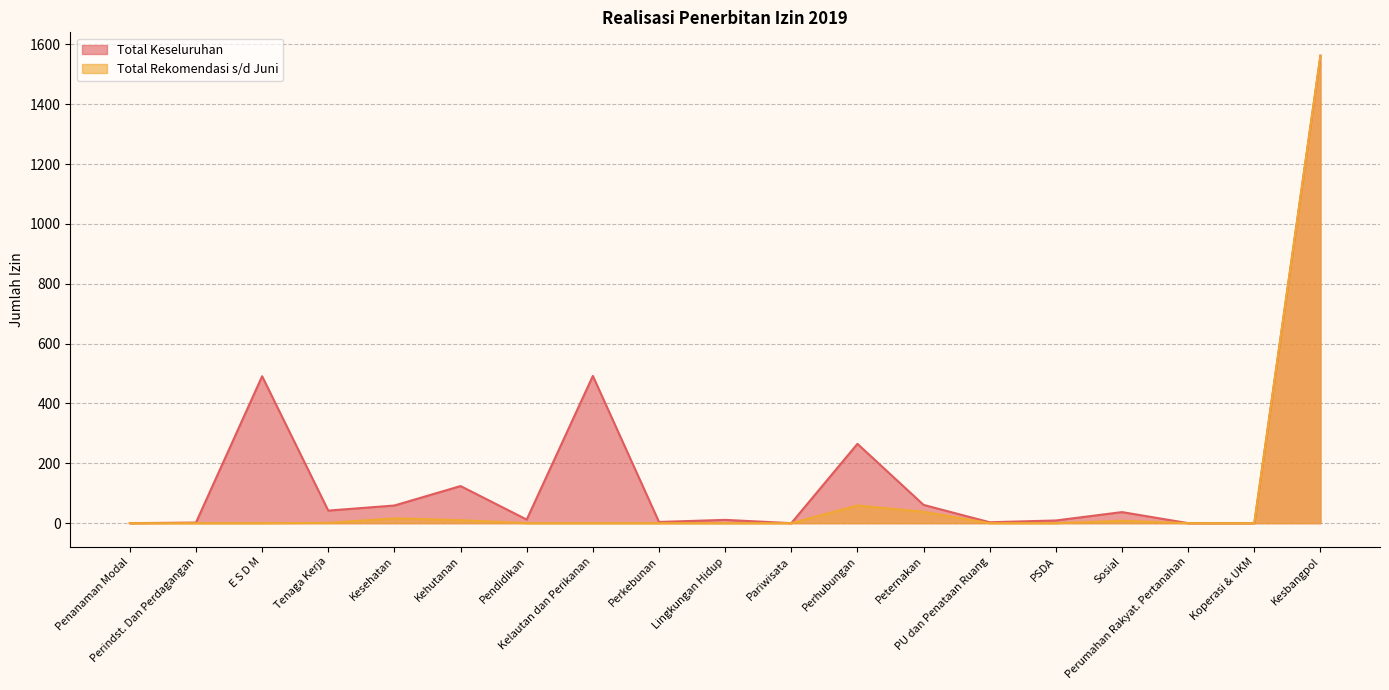

True or false: Total Rekomendasi s/d Juni and Total Keseluruhan intersect in this chart.

False